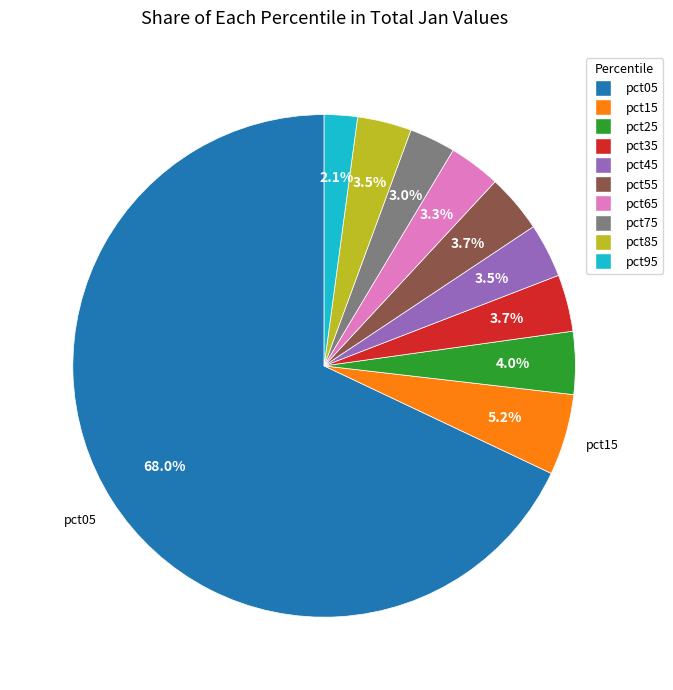

Does any single category account for the majority?

Yes